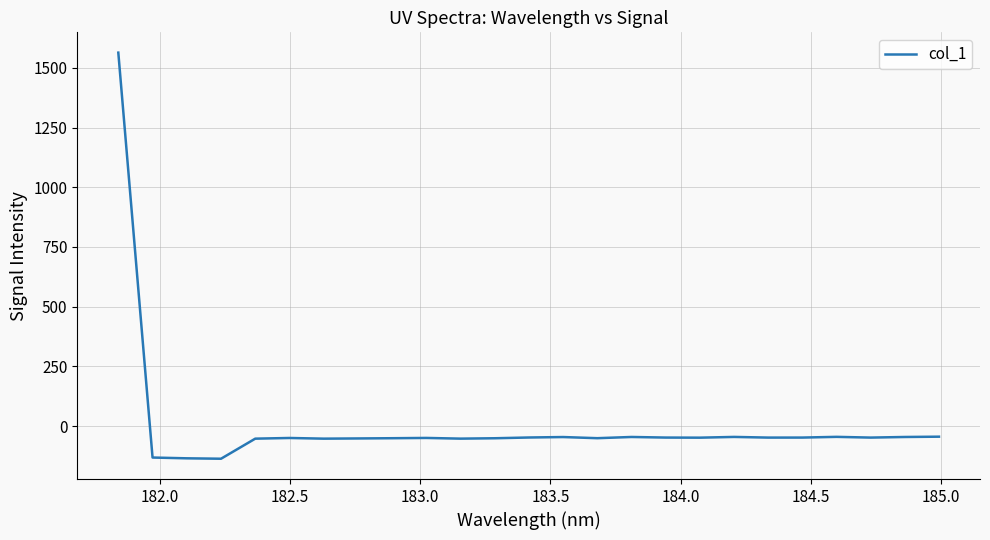

What is the greatest value displayed?

1563.6